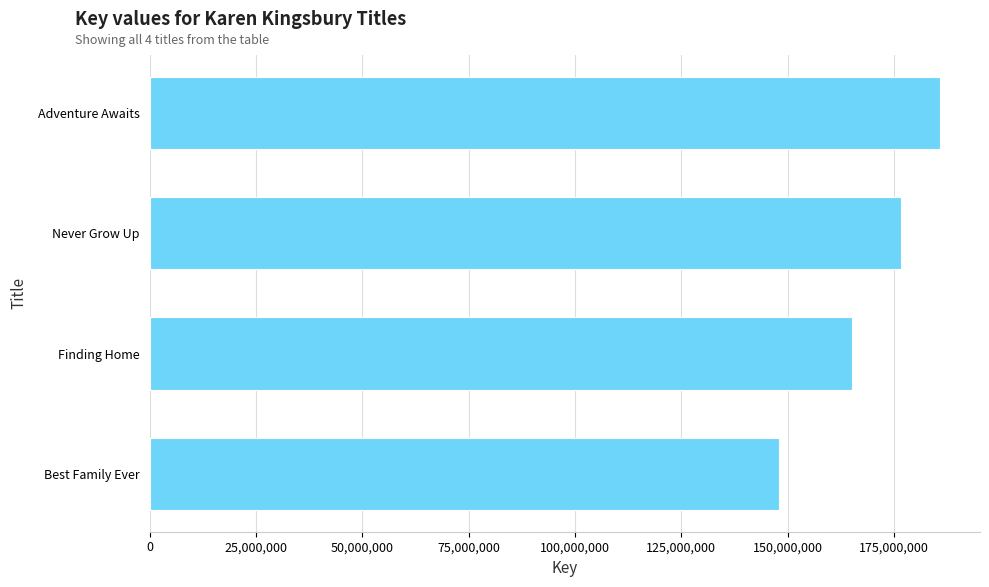

Approximately how many times larger is the value at Adventure Awaits compared to Best Family Ever?

1.3